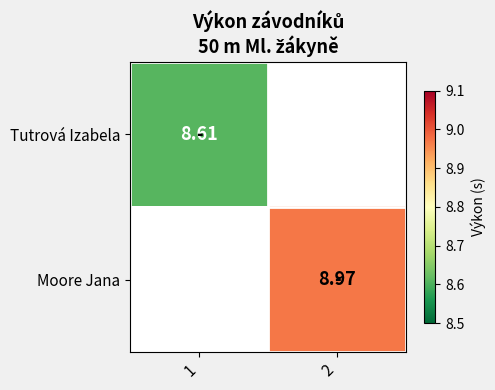

Between 1 and 2, which is larger?

2